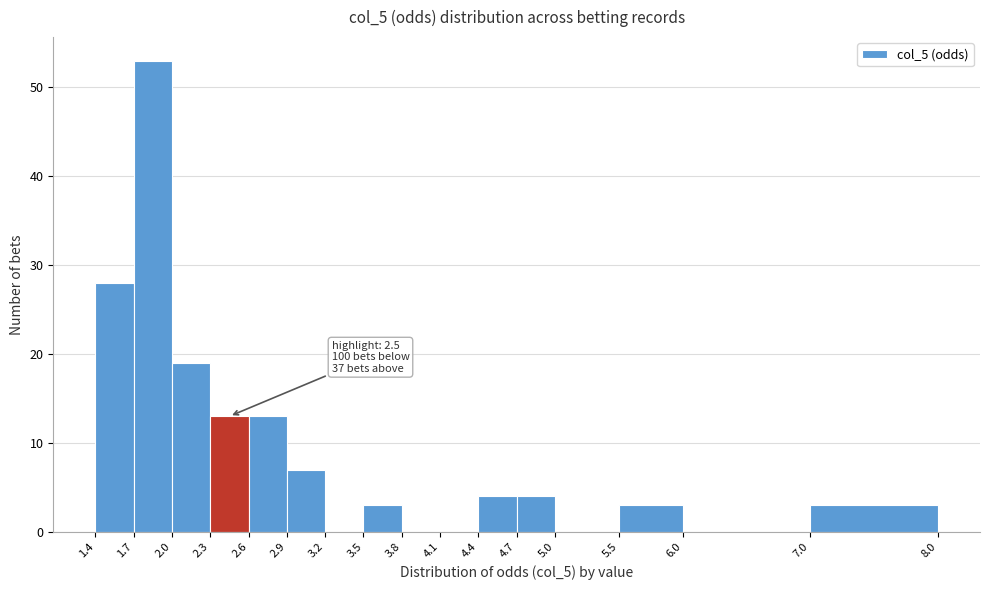

Which range on the x-axis has the tallest bar?

1.7 to 2.0